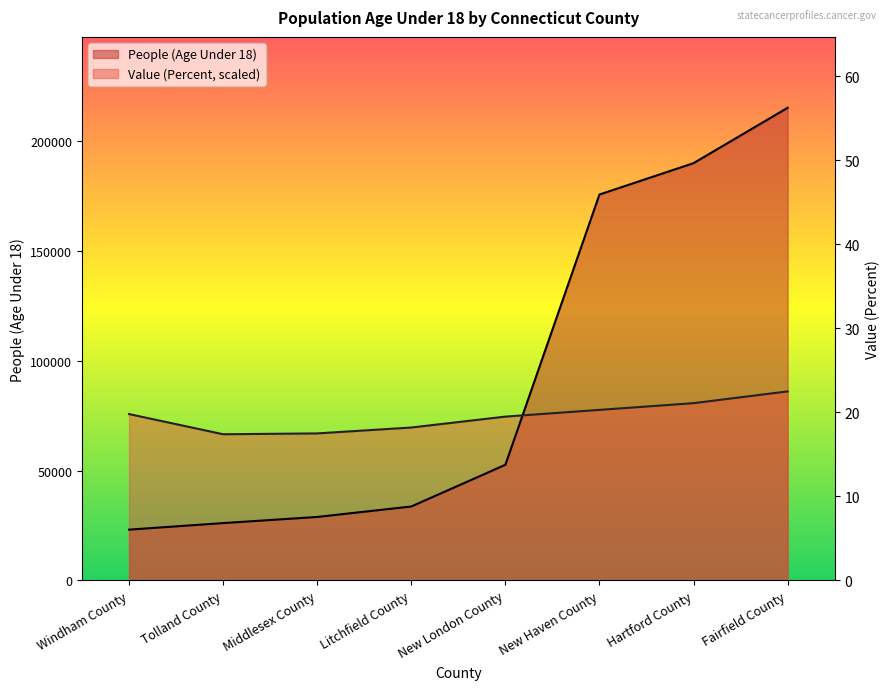

Which series has the largest range (max minus min)?

People (Age Under 18)